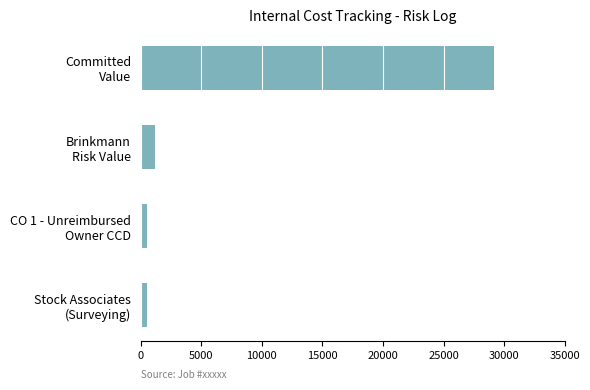

Reading bottom to top, extract all data points from this chart.

500	500	1220	29200